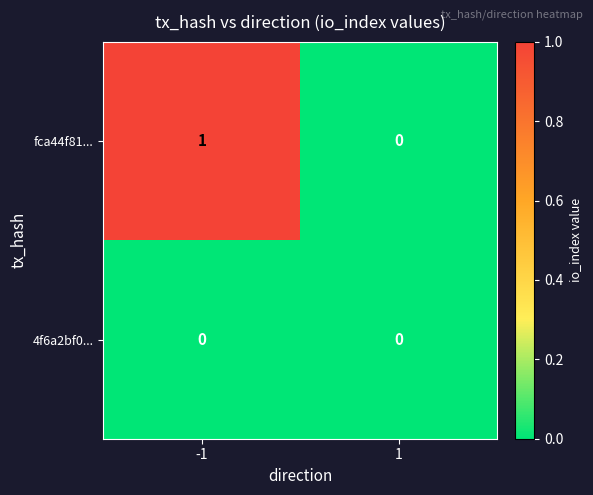

At which category does the chart reach its peak across all series?

-1